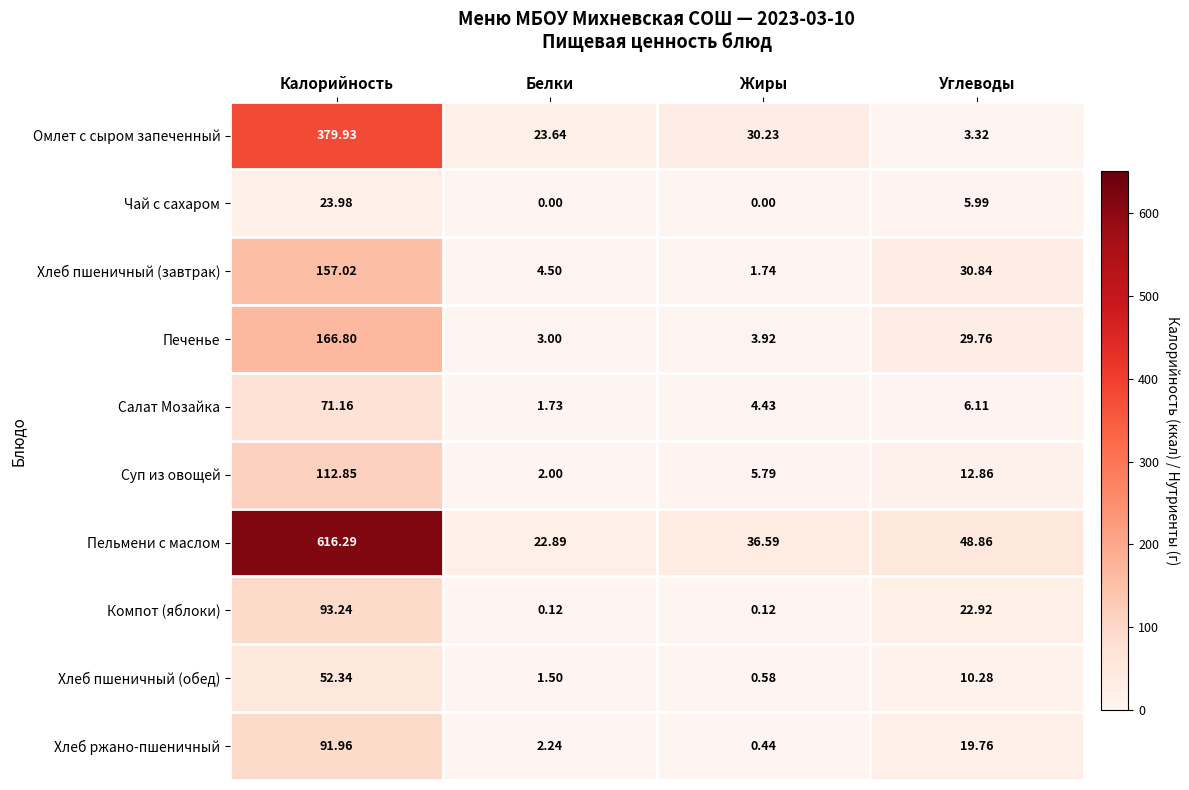

Which series has the widest spread of values?

Пельмени с маслом